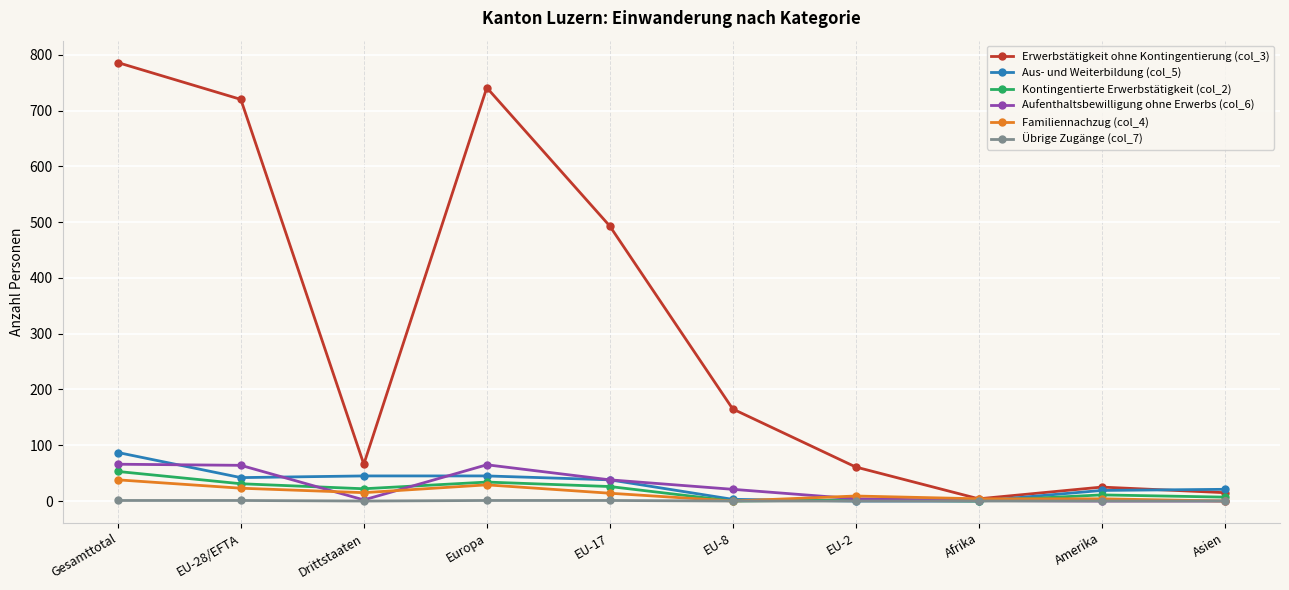

What is the maximum value shown in the chart?

786